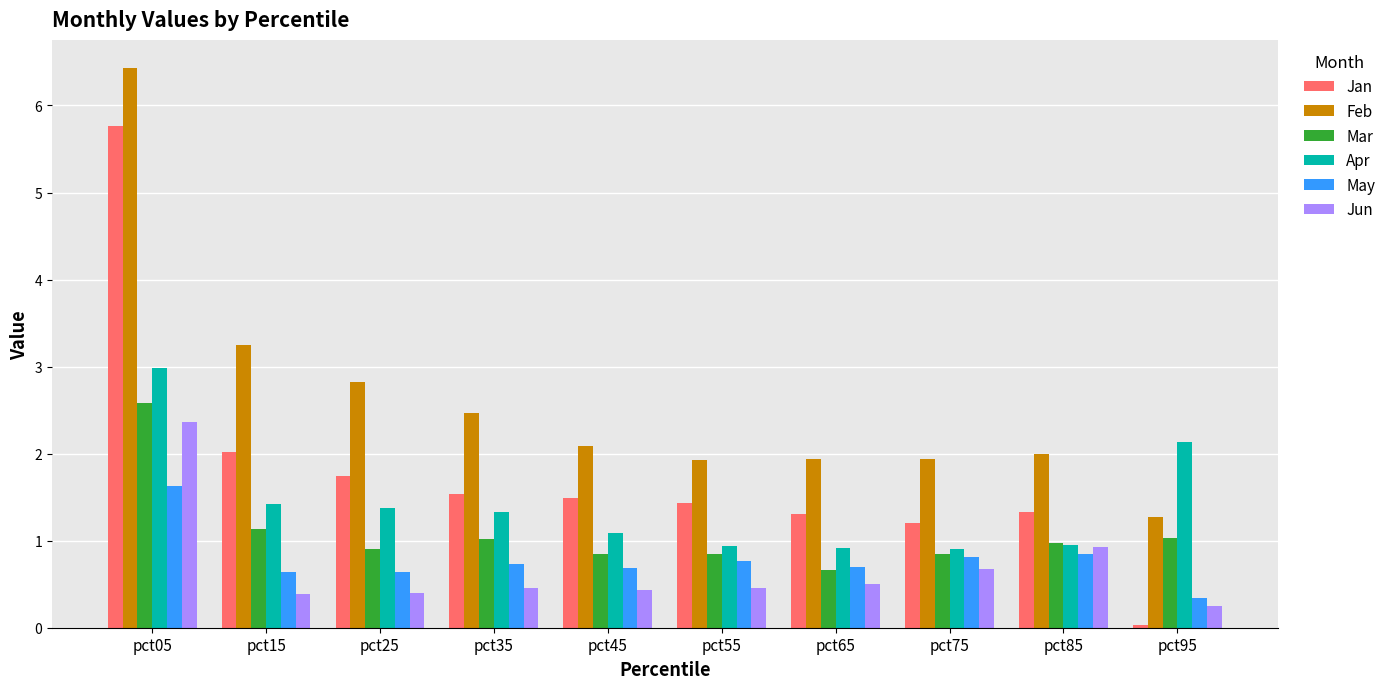

What is the difference between the maximum and second lowest values in the Jan series?

4.6